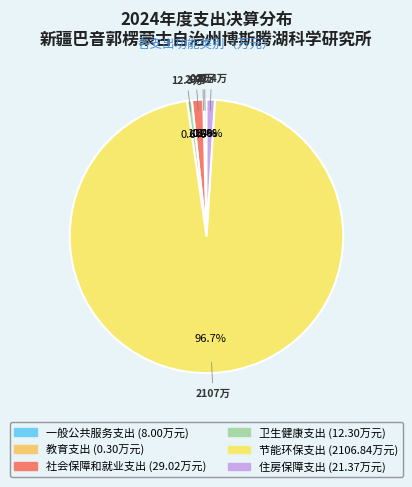

True or false: 社会保障和就业支出 accounts for 1% of the total.

True